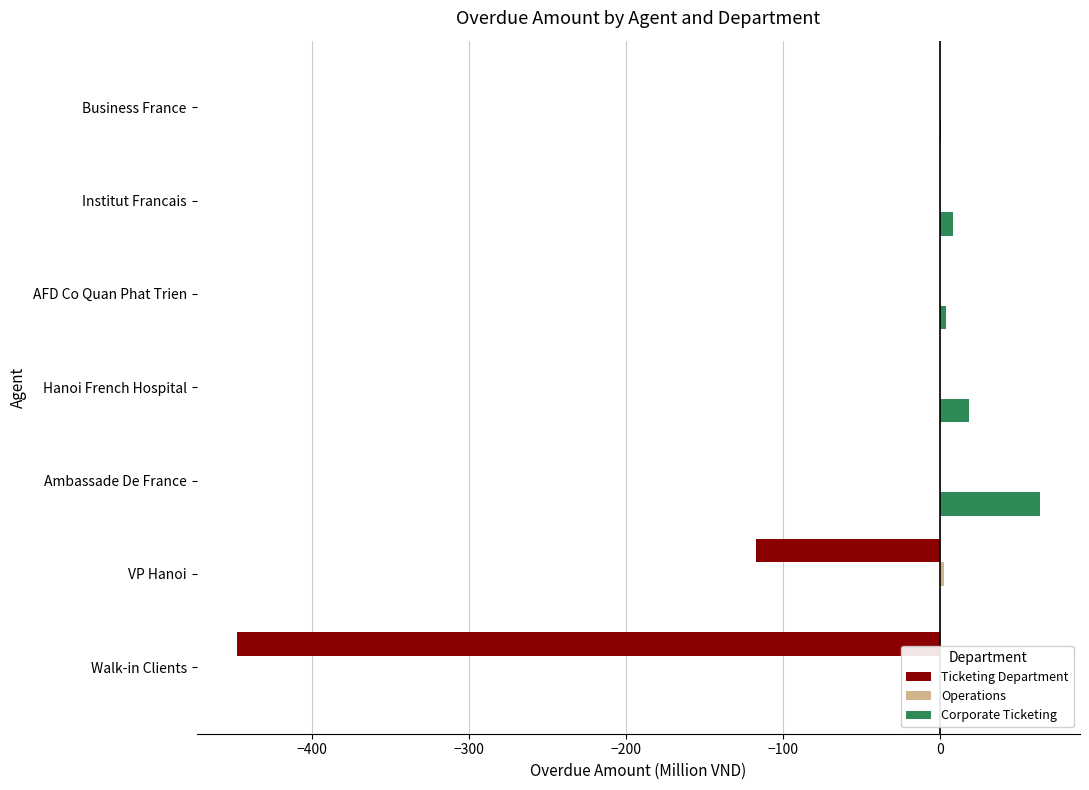

What is the total value across all series at Institut Francais?

8.6